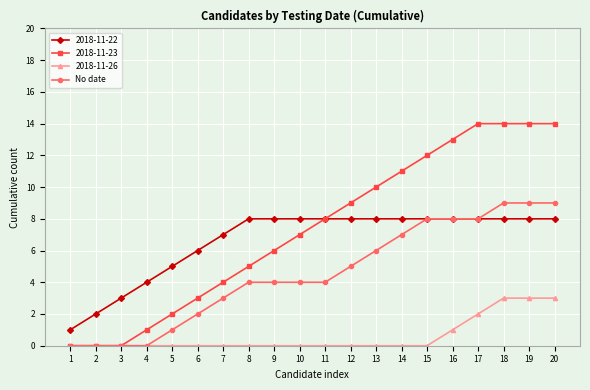

List the series in order of their peak value, highest first.

2018-11-23, No date, 2018-11-22, 2018-11-26